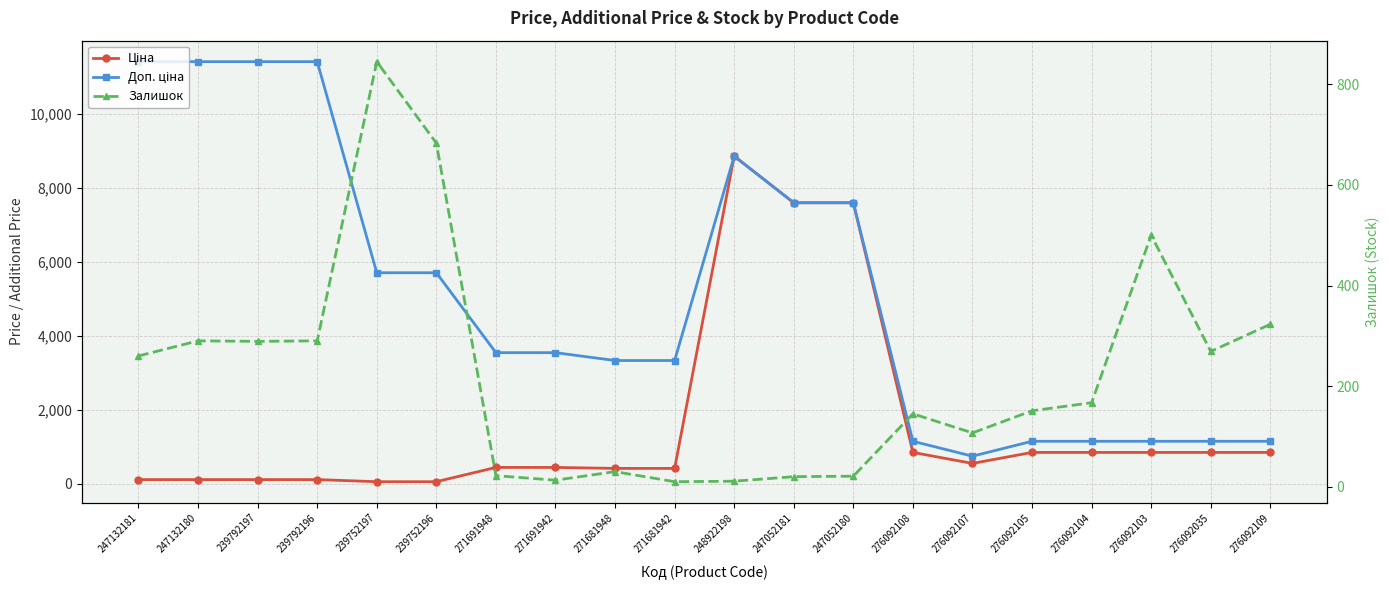

At how many categories does at least one series exceed 10653?

4